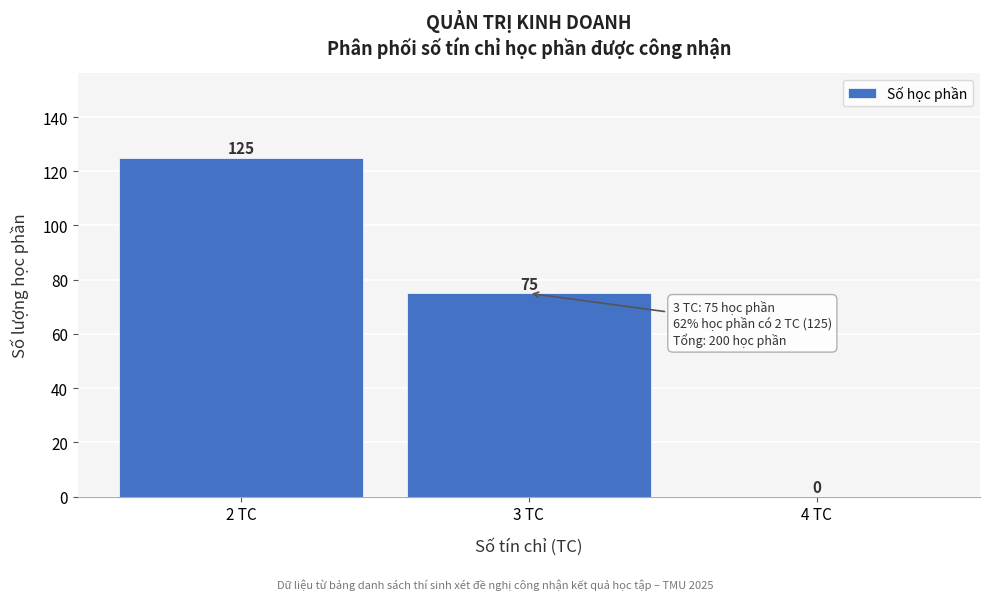

Reading left to right, what are all the values shown in this chart?

2 TC=125	3 TC=75	4 TC=0